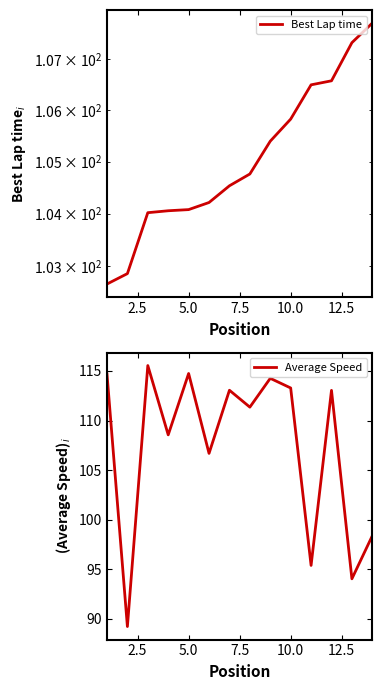

Is it true that Average Speed equals 49.8 at 10.0?

False